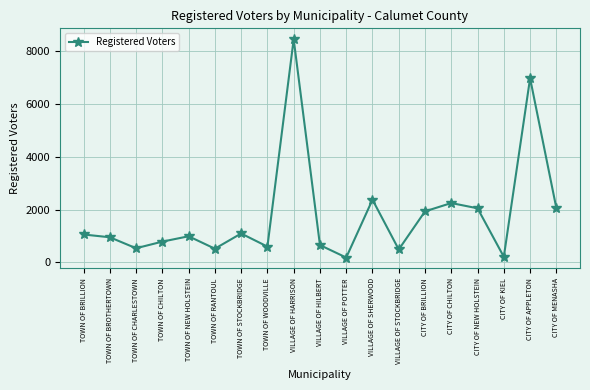

What is the difference between the values at TOWN OF RANTOUL and VILLAGE OF STOCKBRIDGE?

30